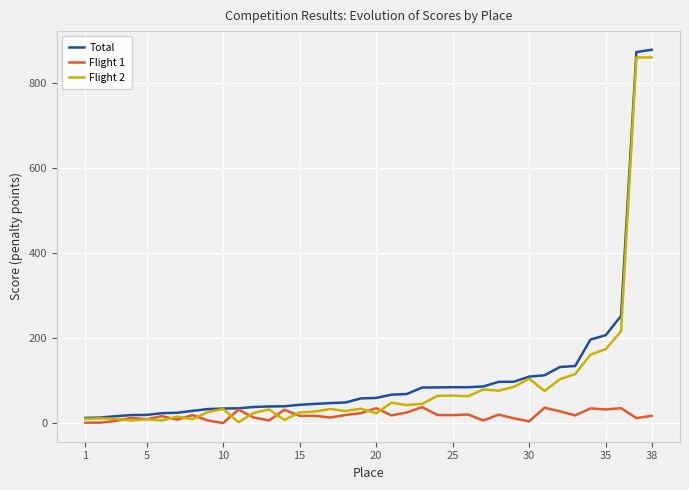

What is the maximum value shown in the chart?

878.0